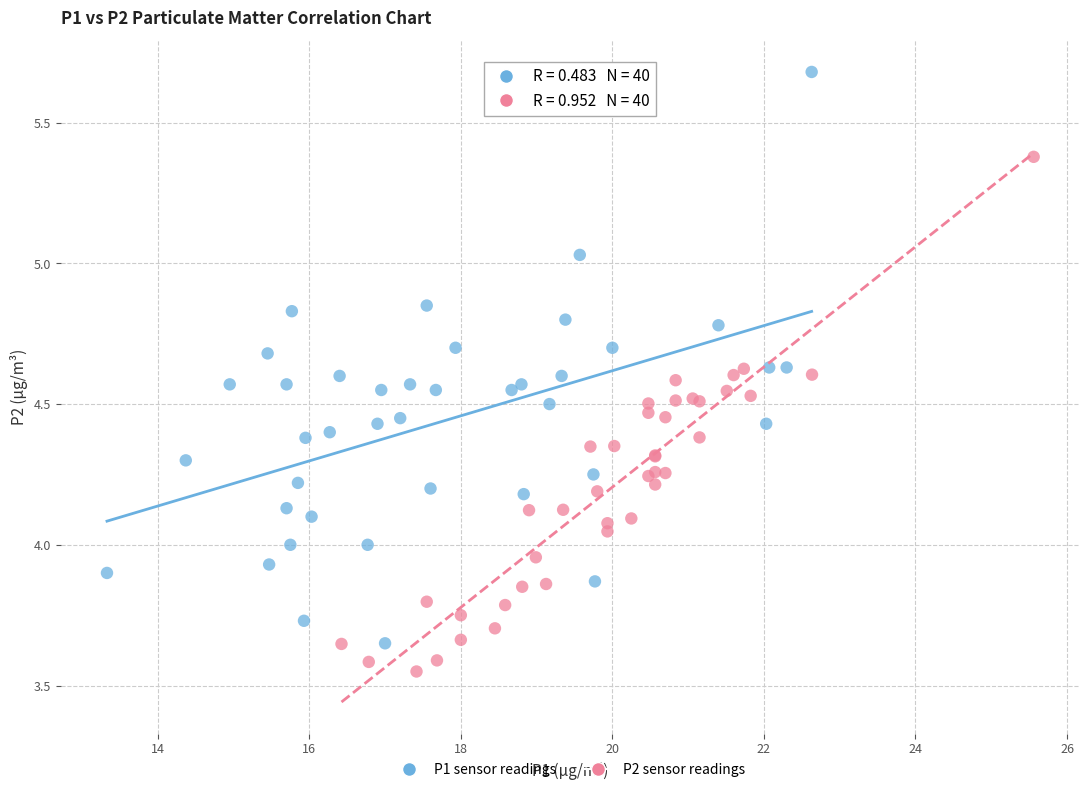

What are all the series names shown in the legend?

P1 sensor readings, P2 sensor readings